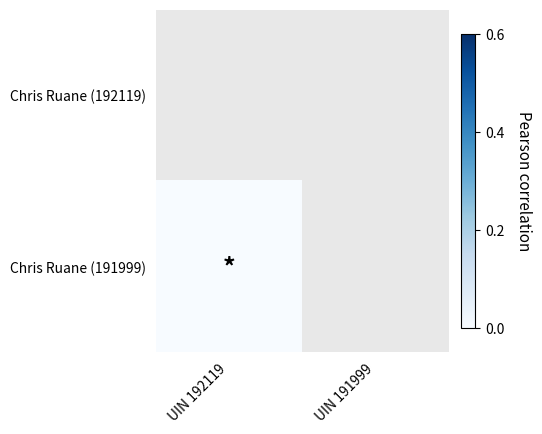

Where is Chris Ruane (191999) nearest to the value 0?

UIN 192119